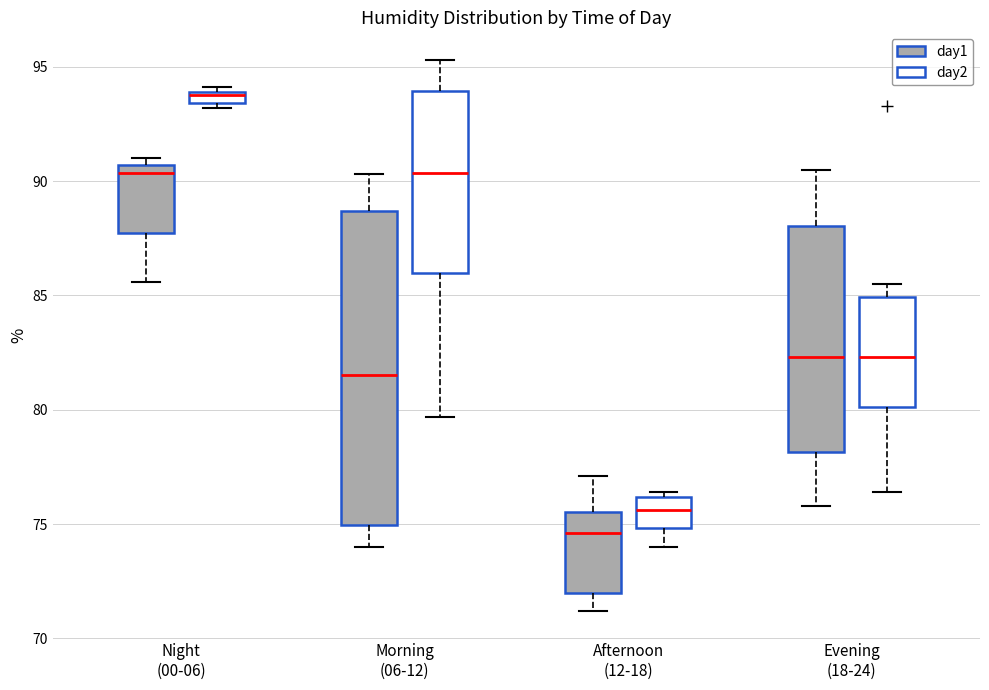

Comparing the boxes themselves (not the whiskers), which one is the tallest?

Morning (06-12) (day1)